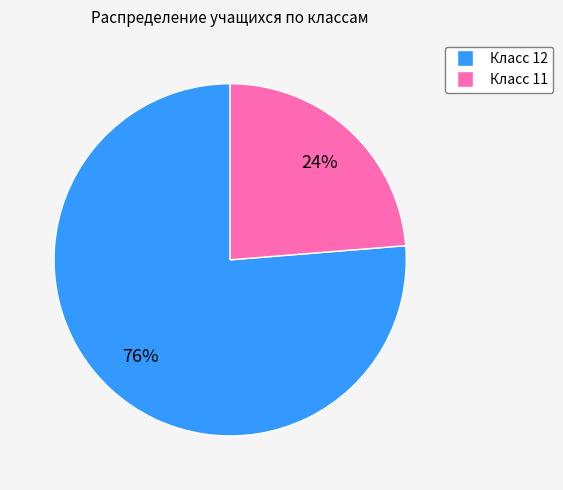

To the nearest percent, what is the average slice percentage?

50%